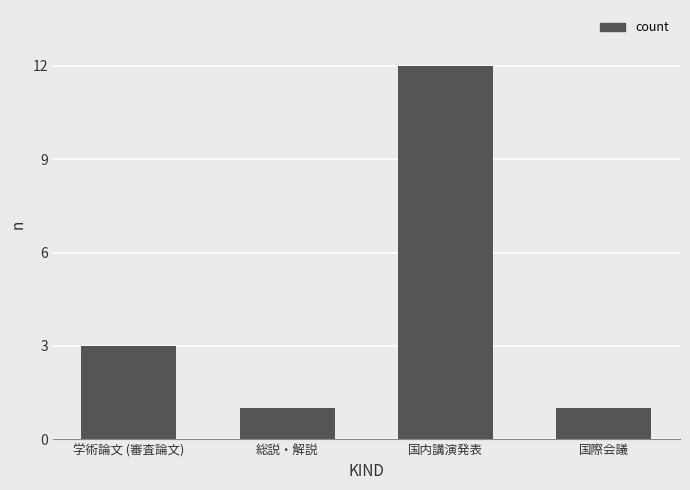

What is the difference between the maximum and minimum values?

11